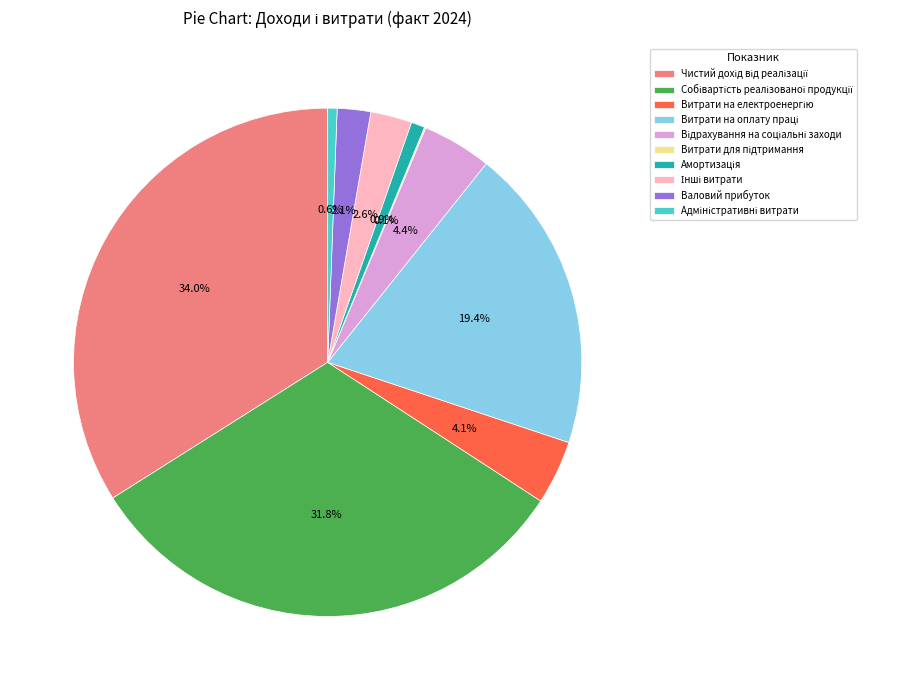

Is there a majority slice in this chart?

No